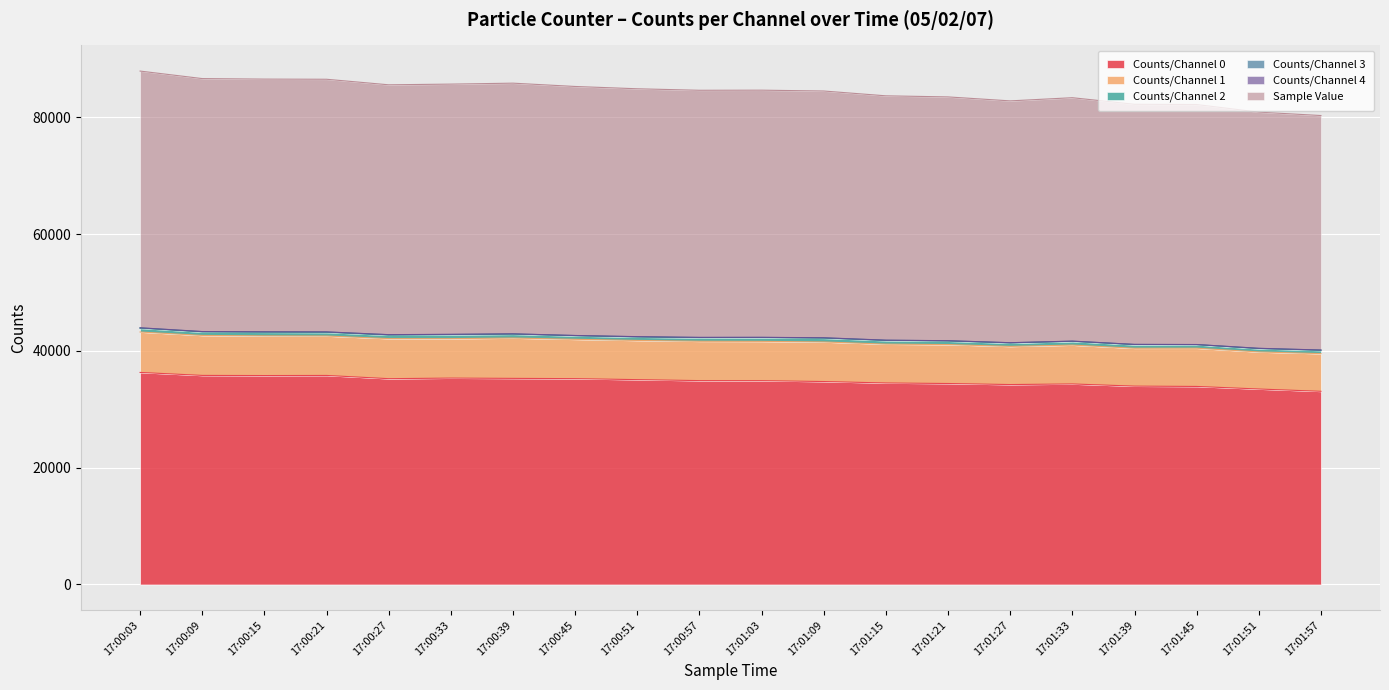

What is the smallest value displayed?

7